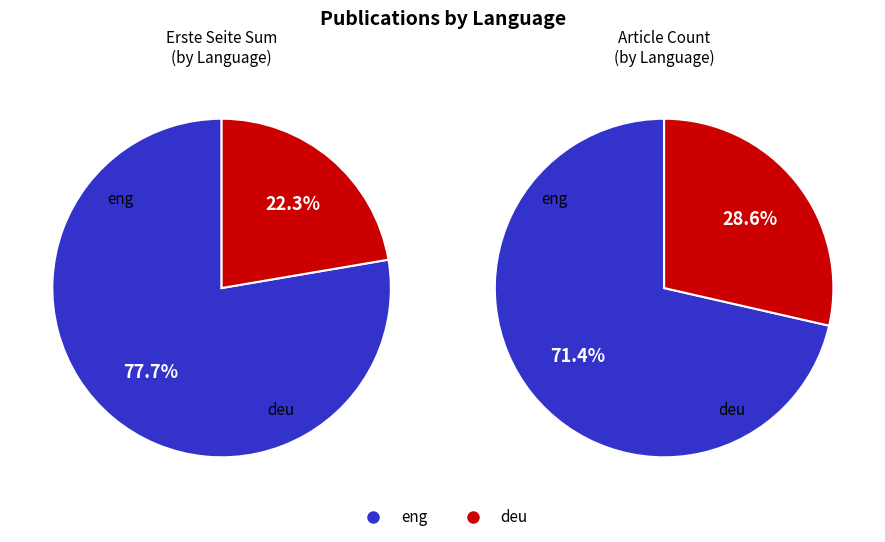

What percentage is the eng slice, to the nearest percent?

71%